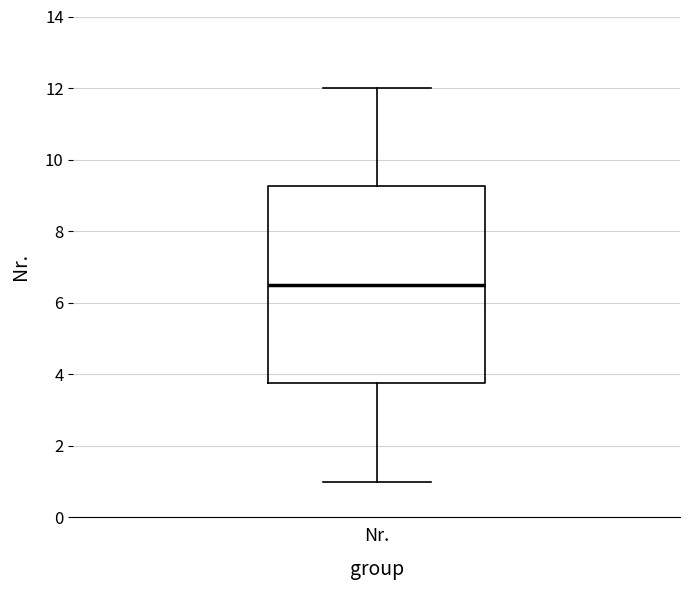

Where is the lower edge of the box for Nr. on the y-axis? The values are not printed on the chart, so give them approximately, as read against the axis.

3.8